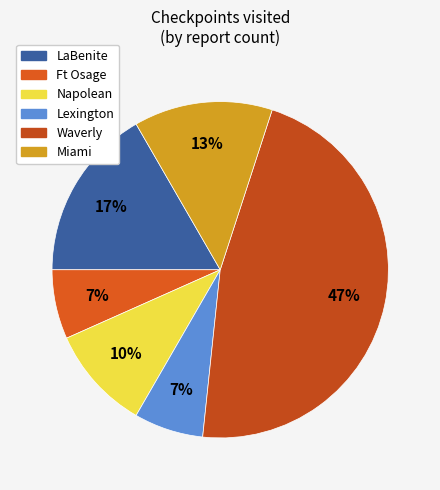

Count the number of slices in the pie.

6